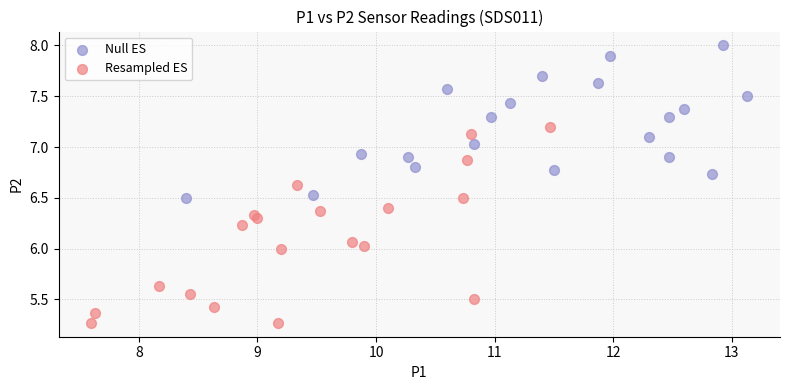

Which series contains the lowest Y value?

Resampled ES